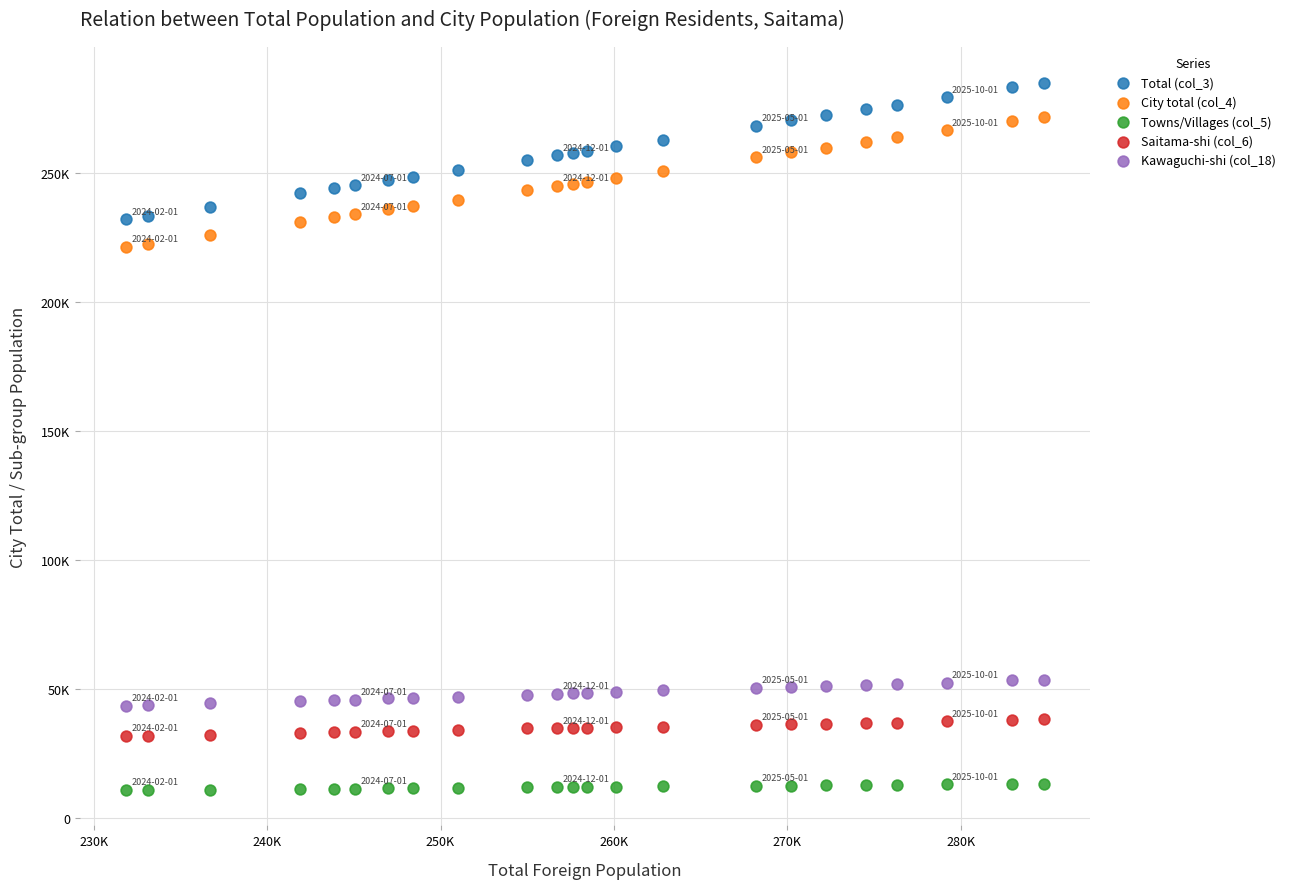

What are all the series names shown in the legend?

Total (col_3), City total (col_4), Towns/Villages (col_5), Saitama-shi (col_6), Kawaguchi-shi (col_18)